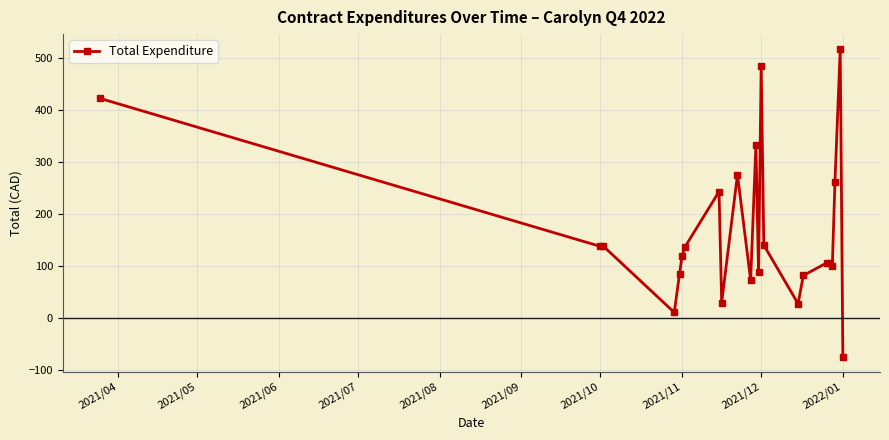

True or false: there are more than 2 points higher than both neighbors.

True